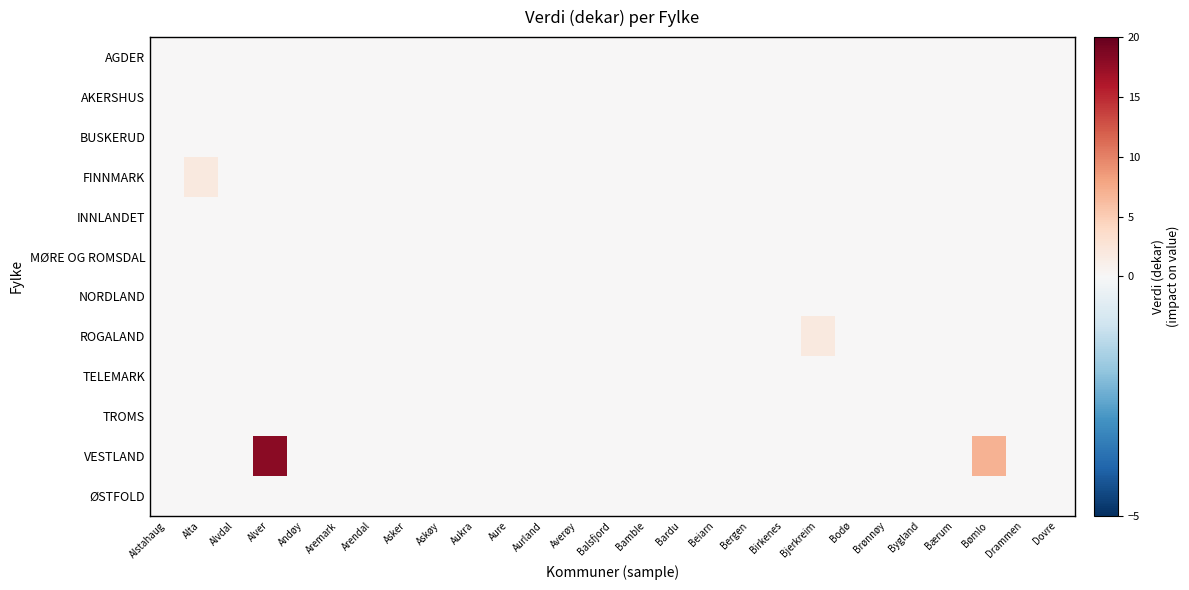

At which category is the sum across all series the highest?

Alver